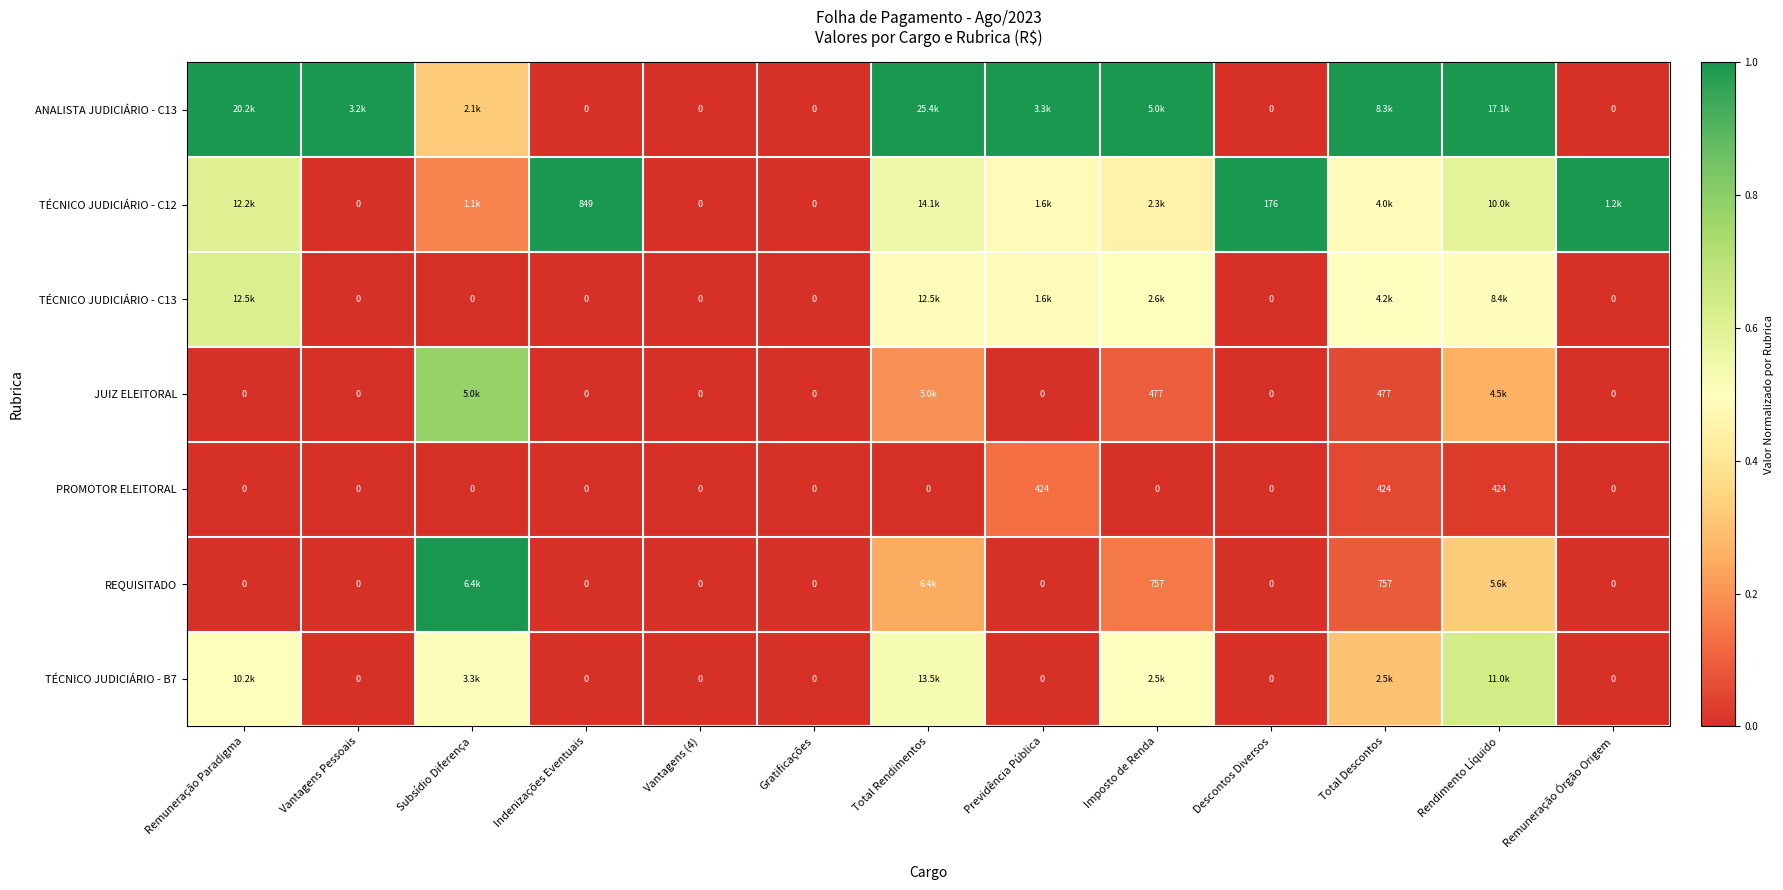

What is the spread (max minus min) of values at Remuneração Paradigma?

1.0